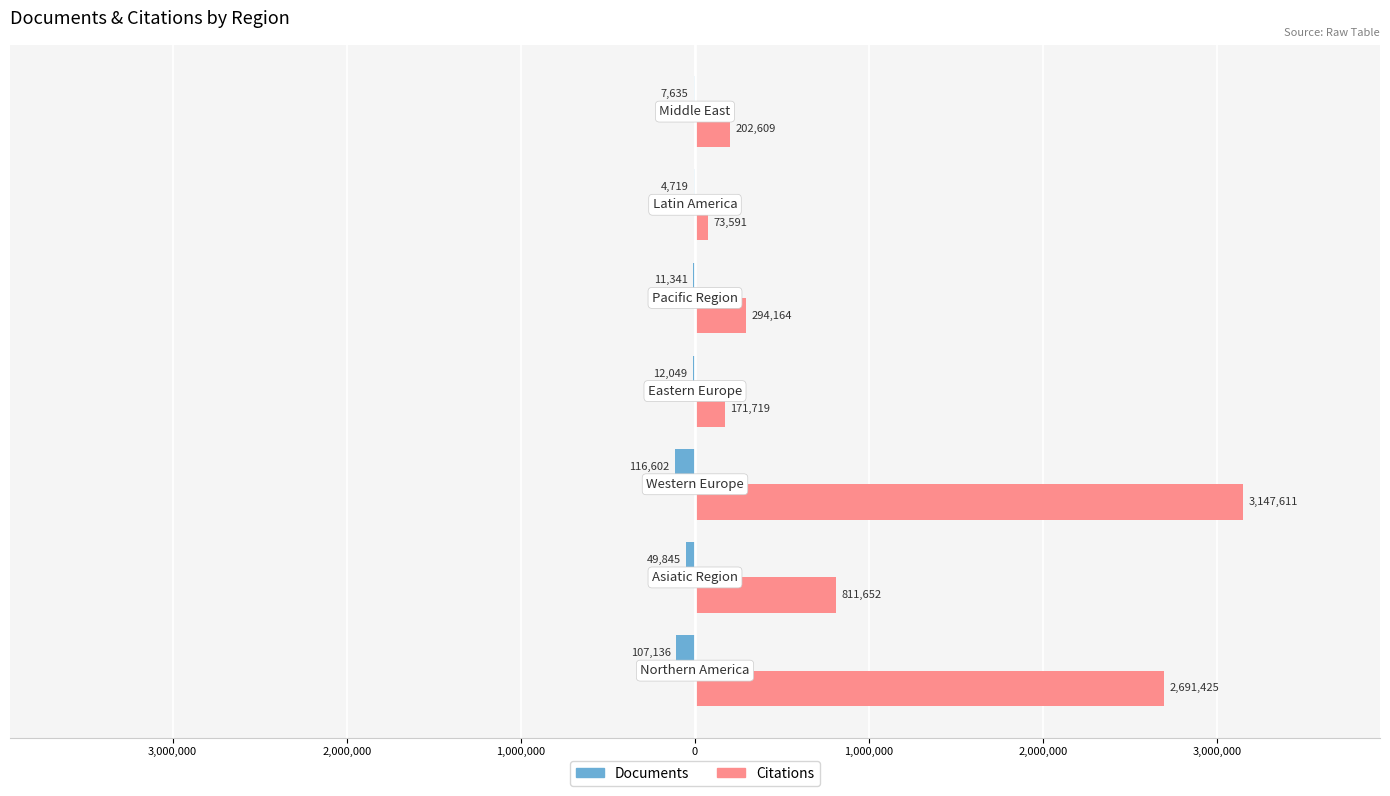

What are all the series names shown in the legend?

Documents, Citations